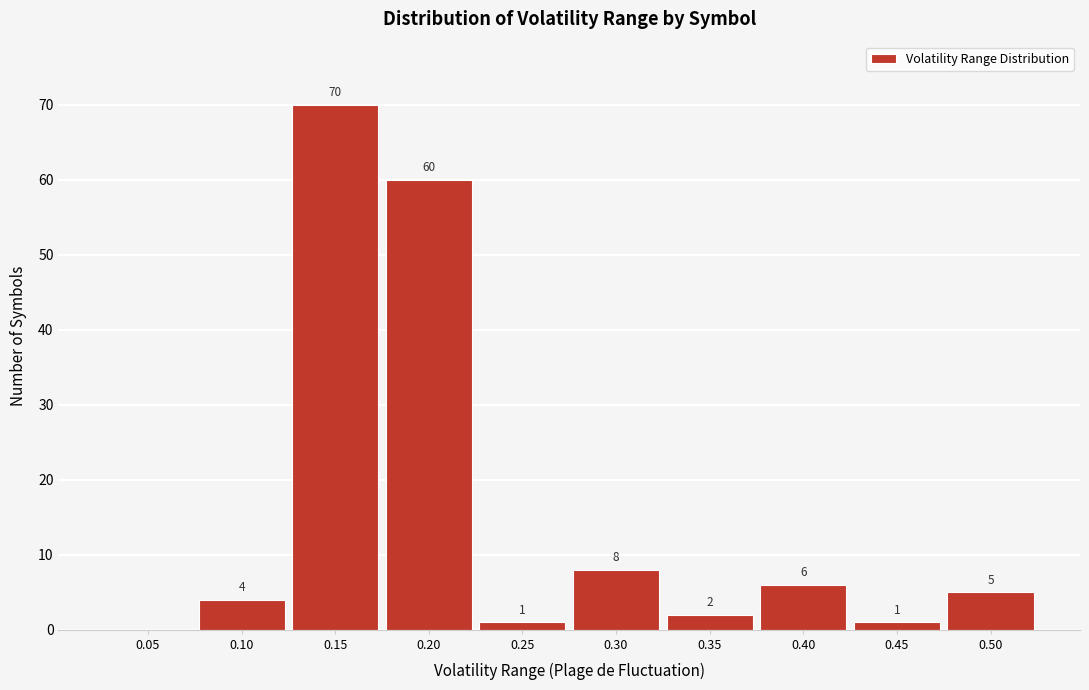

Reading left to right, list all the values displayed in this chart.

0.05=0	0.10=4	0.15=70	0.20=60	0.25=1	0.30=8	0.35=2	0.40=6	0.45=1	0.50=5